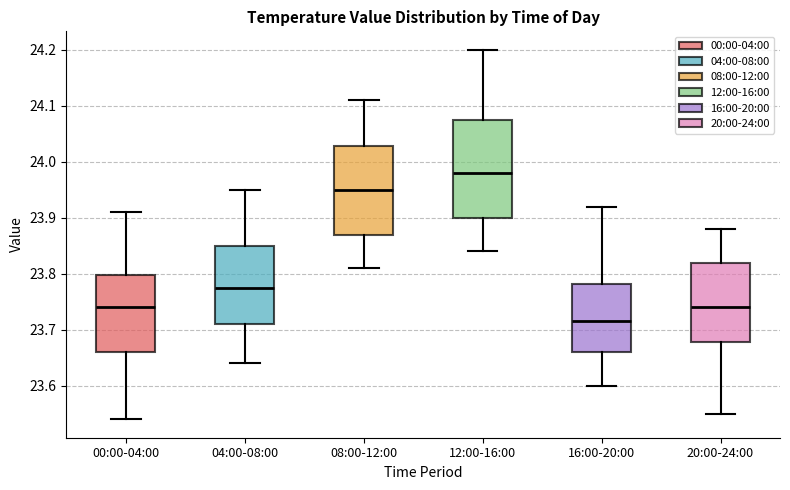

Reading left to right, read every box against the y-axis: the position of its median line, the range the box covers, and the ends of its whiskers. The values are not printed on the chart, so give them approximately, as read against the axis.

00:00-04:00: median 23.74, box 23.66 to 23.80, whiskers 23.54 to 23.91
04:00-08:00: median 23.78, box 23.71 to 23.85, whiskers 23.64 to 23.95
08:00-12:00: median 23.95, box 23.87 to 24.03, whiskers 23.81 to 24.11
12:00-16:00: median 23.98, box 23.90 to 24.08, whiskers 23.84 to 24.20
16:00-20:00: median 23.72, box 23.66 to 23.78, whiskers 23.60 to 23.92
20:00-24:00: median 23.74, box 23.68 to 23.82, whiskers 23.55 to 23.88